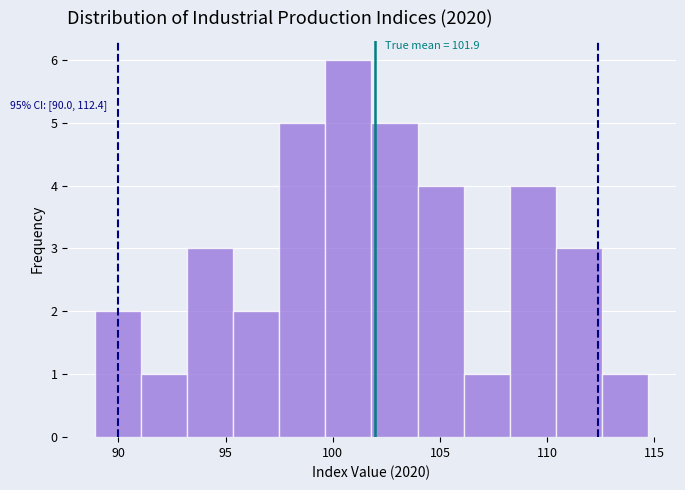

Which range on the x-axis has the tallest bar?

99.65 to 101.80